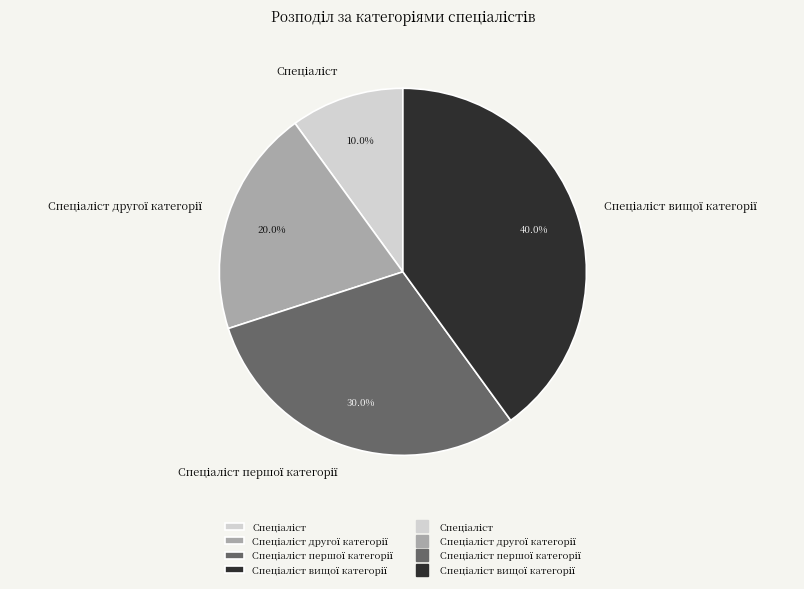

How many segments does this pie chart have?

4